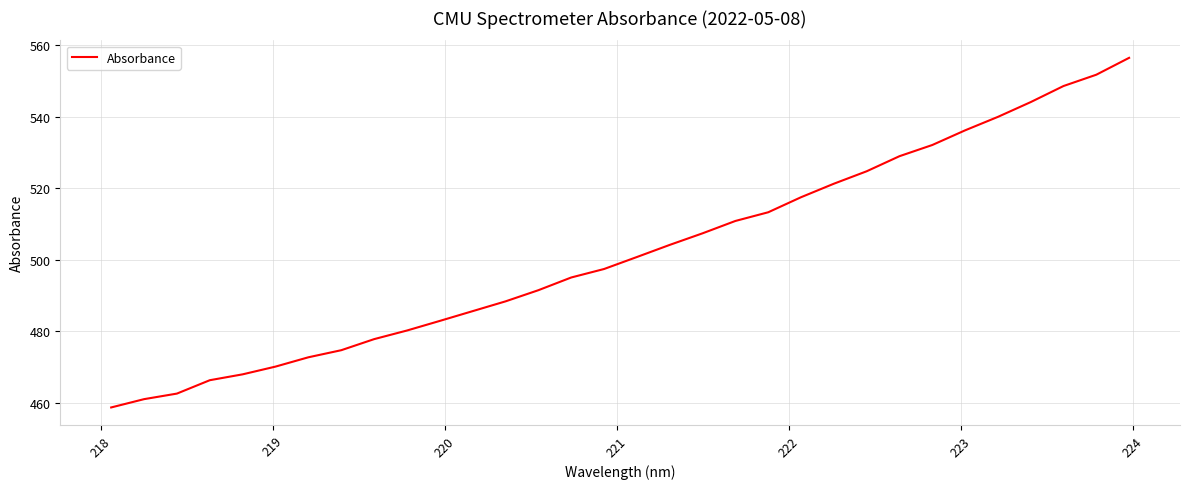

Is this an area chart (filled region under the line)?

No